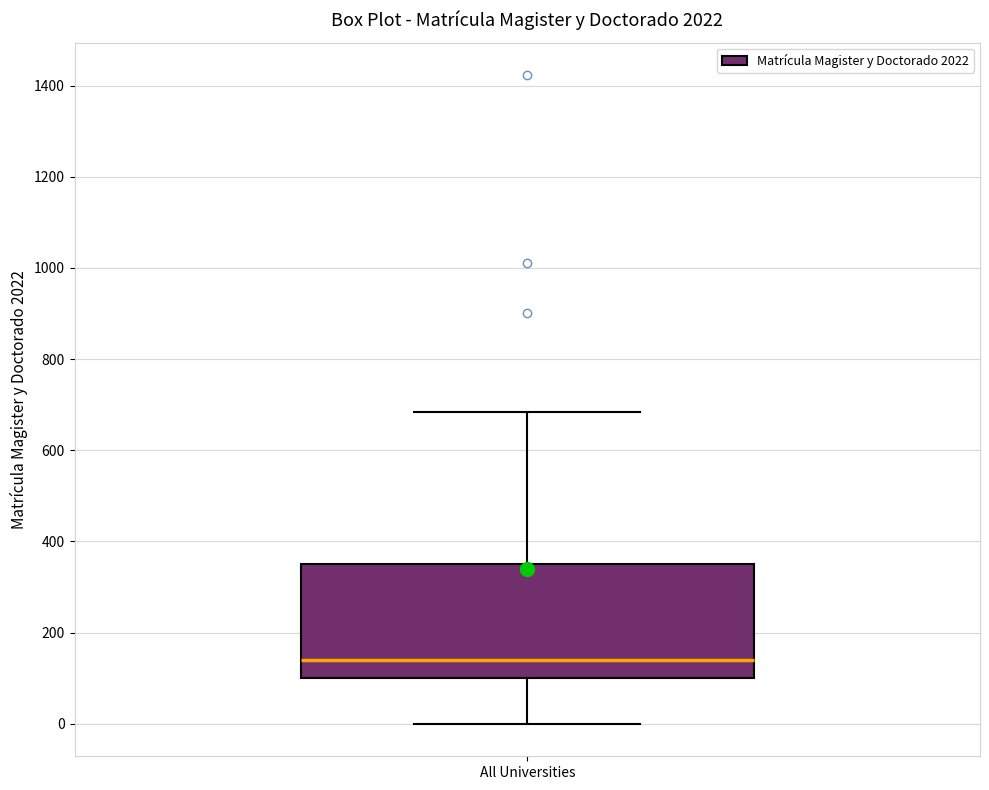

Where does the median line of the box for All Universities sit on the y-axis? The values are not printed on the chart, so give them approximately, as read against the axis.

140